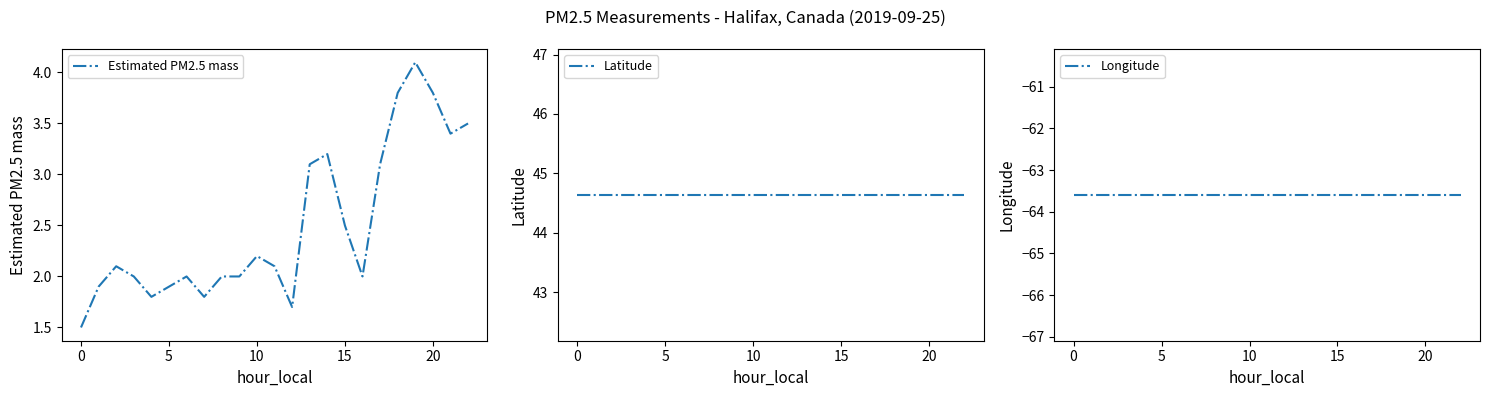

What is the spread (max minus min) of values at 8?

108.2